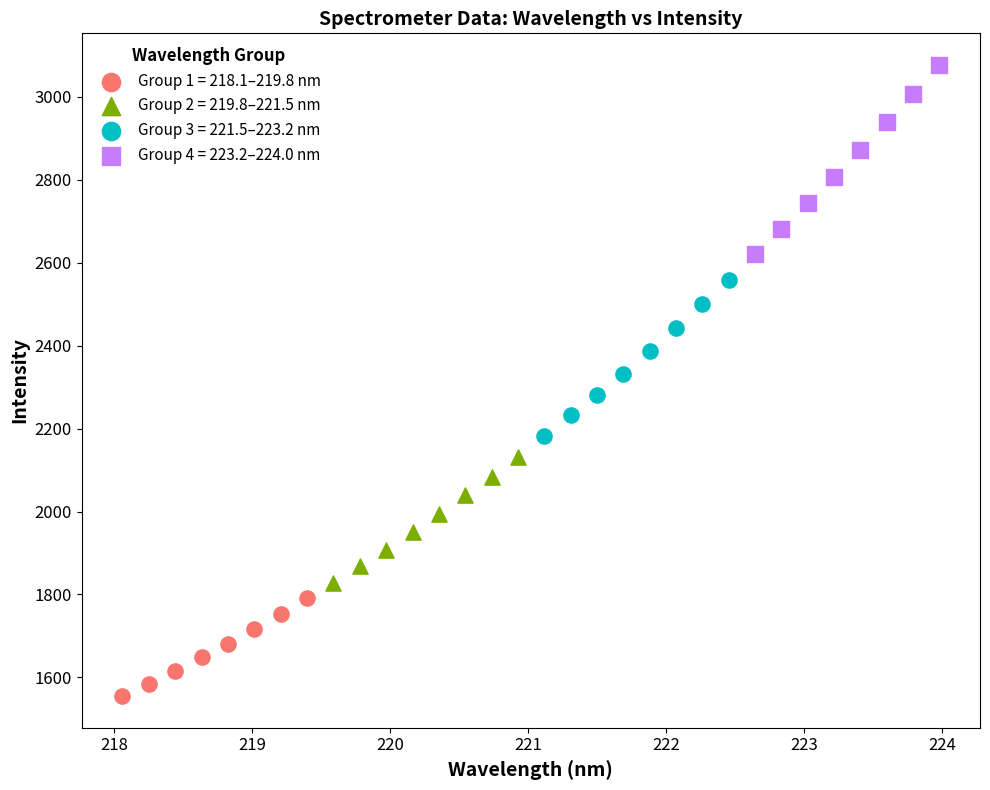

Which series has the widest spread of Y values?

Group 4 = 223.2–224.0 nm